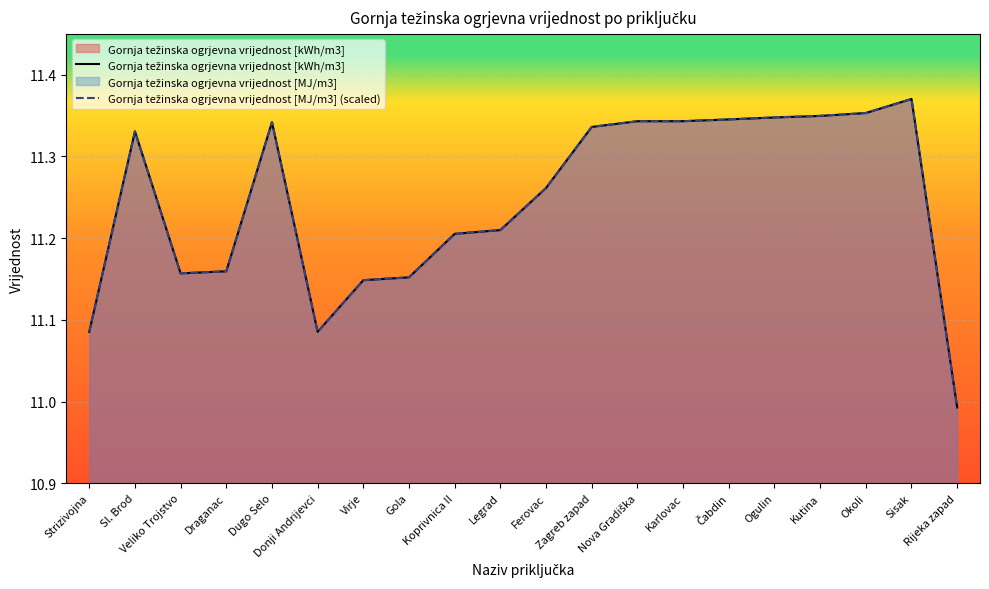

Rank the series by their average value, from highest to lowest.

Gornja težinska ogrjevna vrijednost [MJ/m3] (scaled), Gornja težinska ogrjevna vrijednost [kWh/m3]